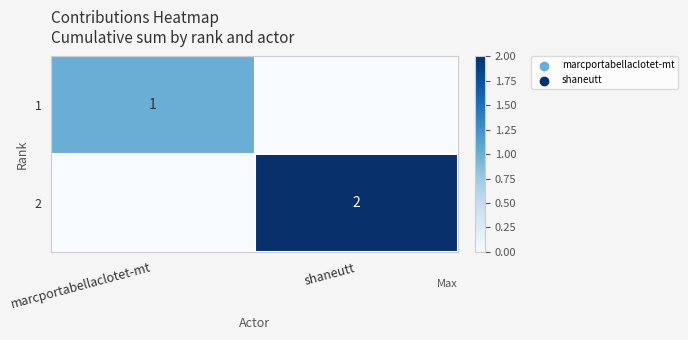

Which has a higher value, marcportabellaclotet-mt or shaneutt?

marcportabellaclotet-mt